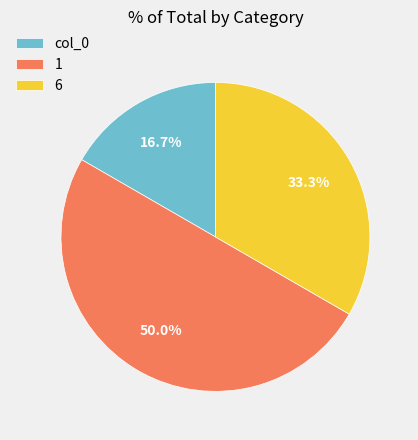

Does 6 account for over 50% of the chart?

No